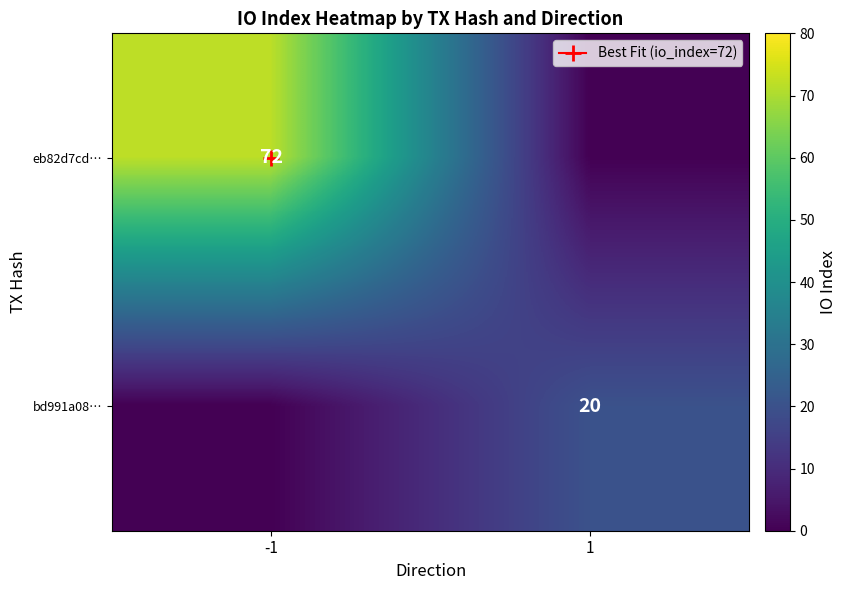

What is the highest value of the bd991a08… series?

20